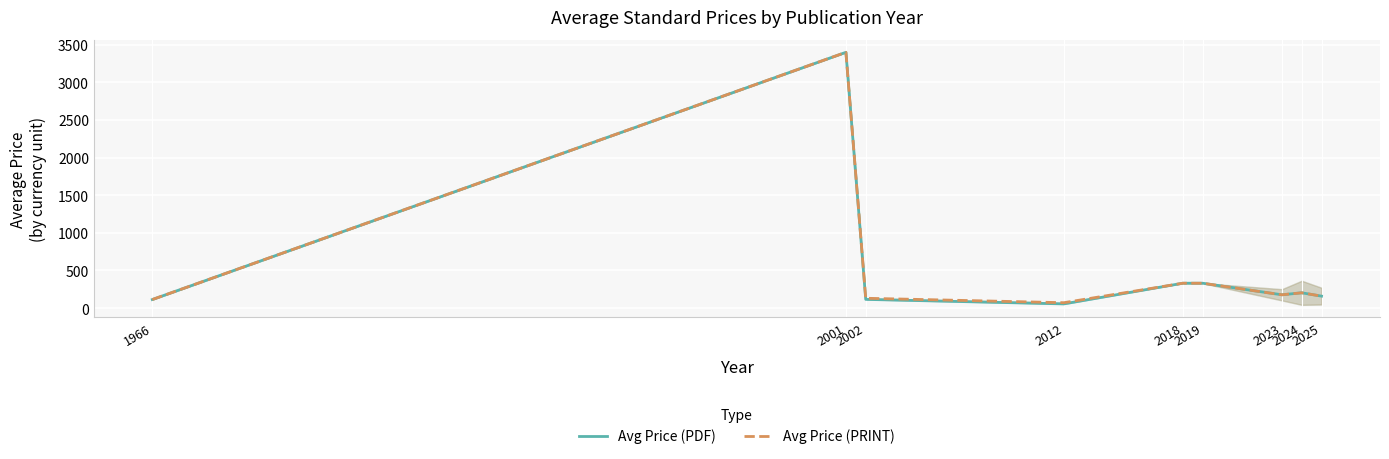

Is the value of Avg Price (PDF) at 2019 greater than the value of Avg Price (PRINT) at 2019?

No